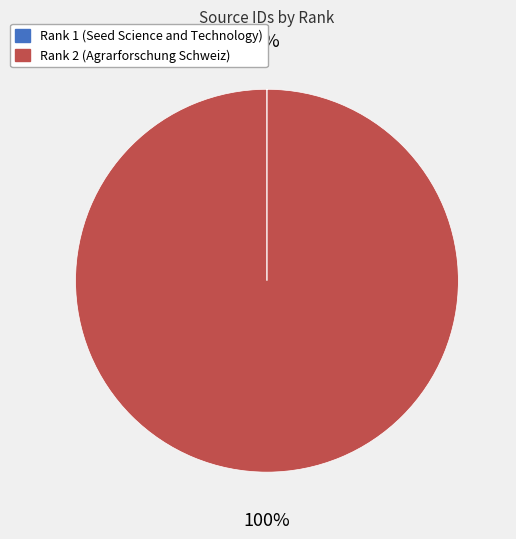

To the nearest percent, what is the difference between the largest and smallest slice percentages?

100%